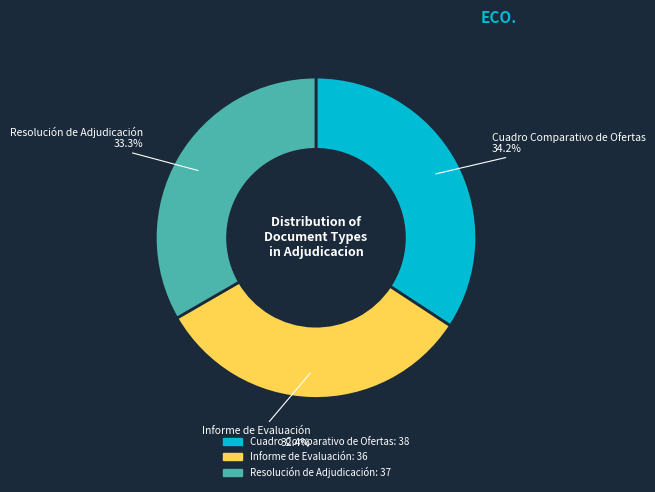

Which category has the biggest portion of the pie?

Cuadro Comparativo de Ofertas